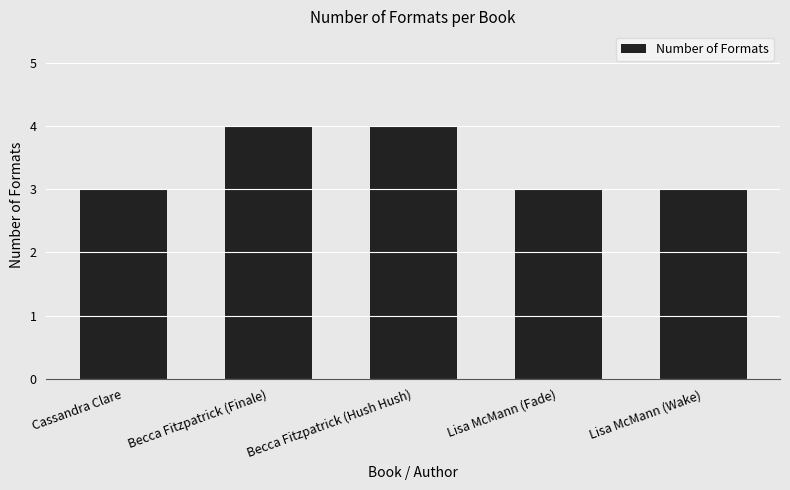

True or false: the data shows 5 at Lisa McMann (Wake).

False